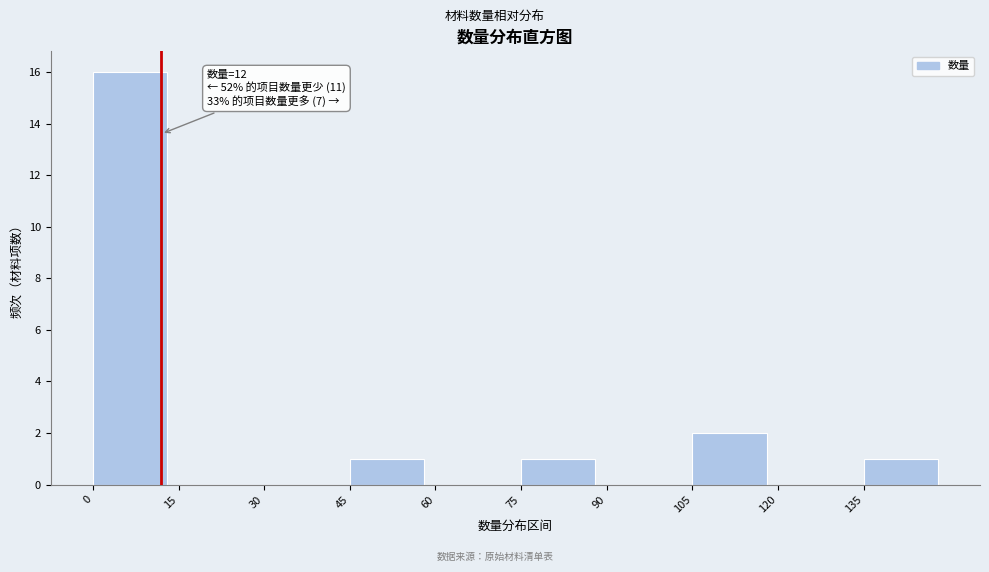

Which range on the x-axis has the tallest bar?

0 to 15